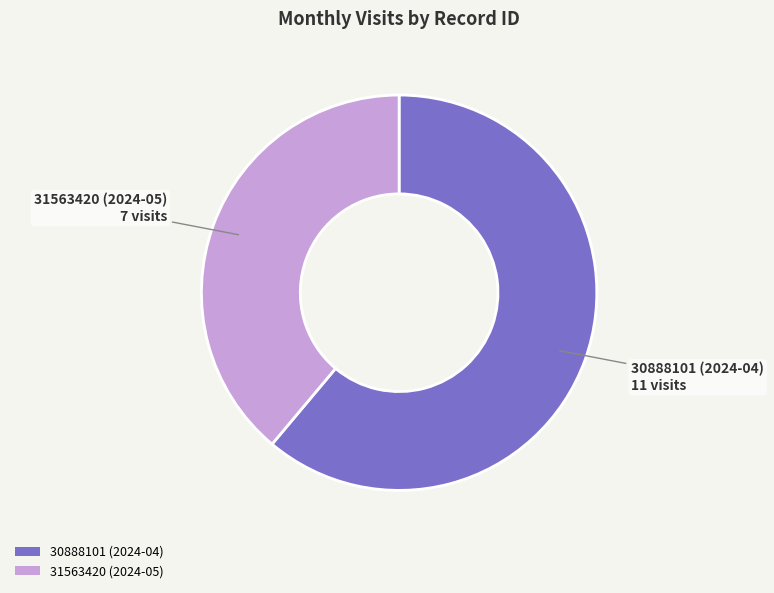

Which category has the smallest portion of the pie?

31563420 (2024-05)